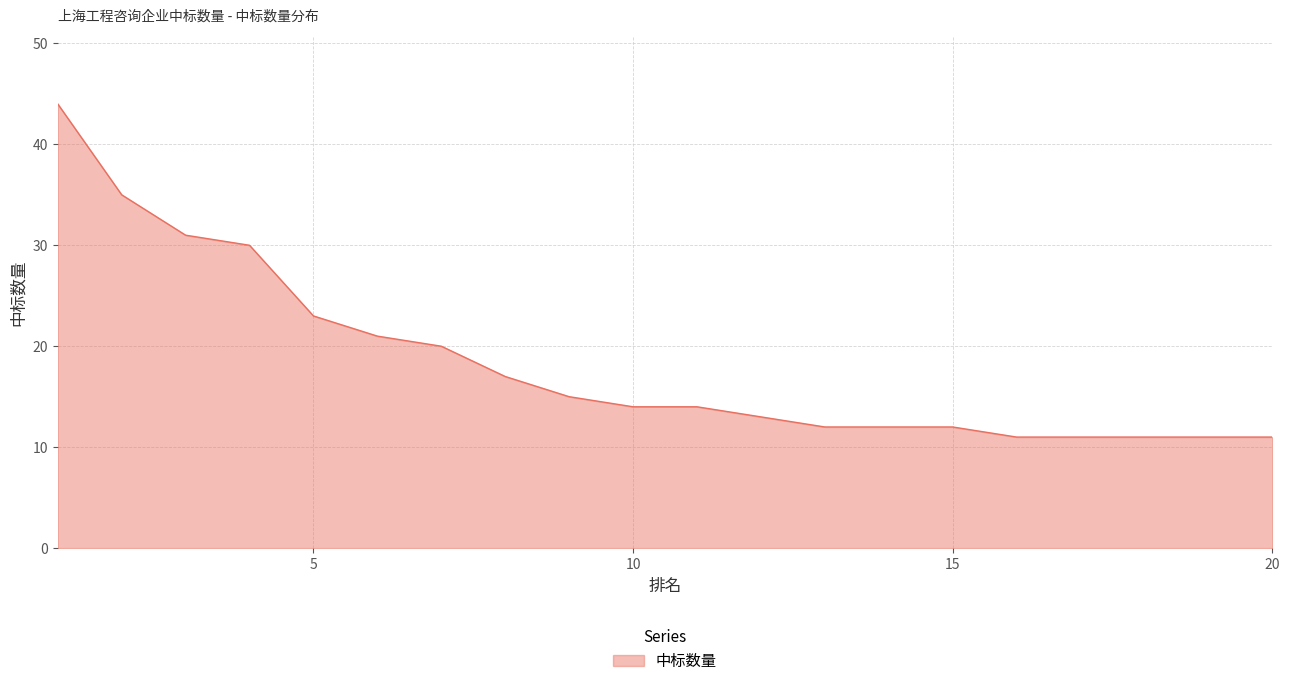

What is the smallest value displayed?

11